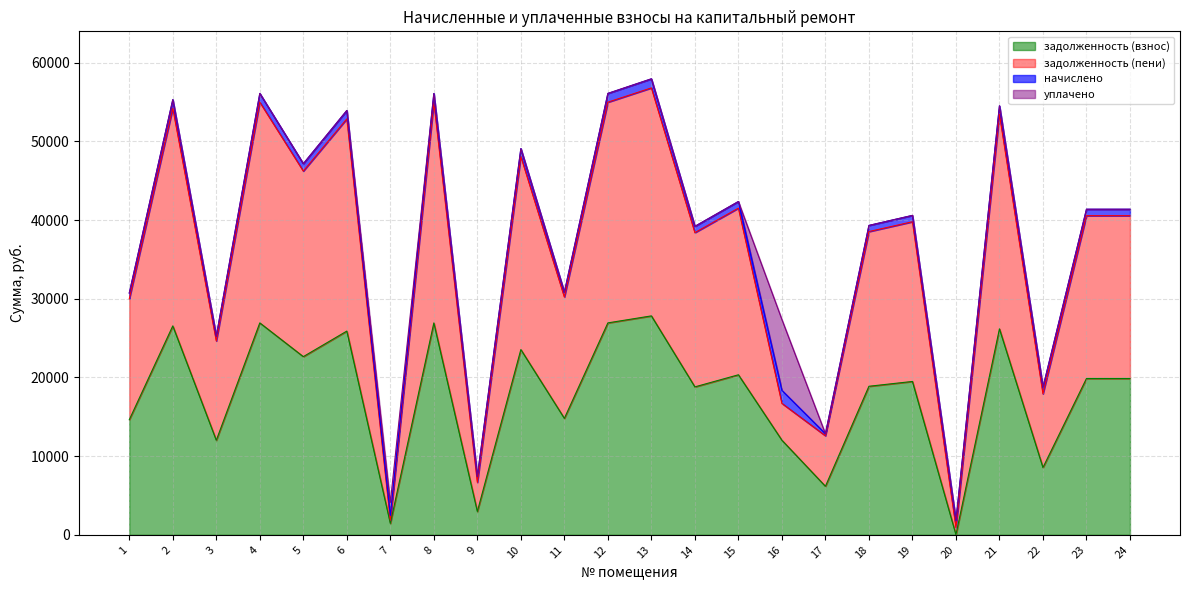

True or false: задолженность (пени) and задолженность (взнос) cross at least once.

False